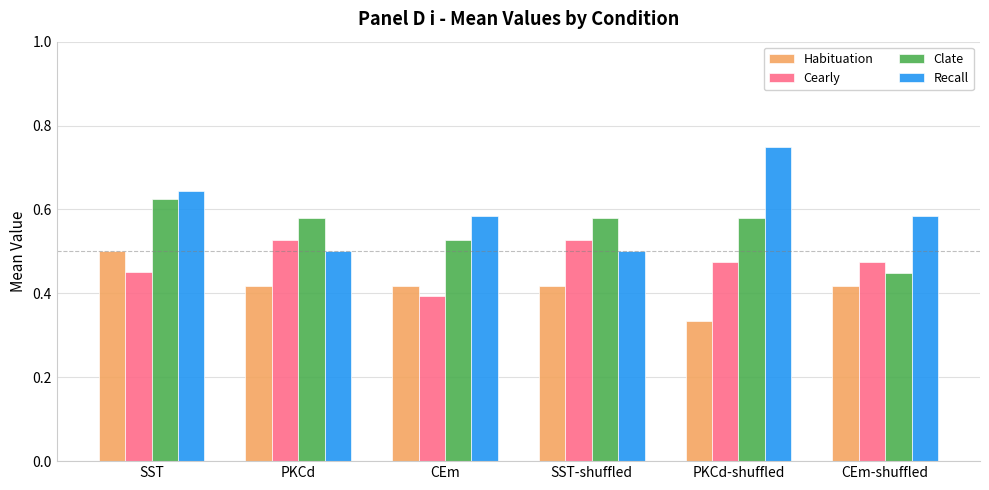

Which category has the lowest value in the Cearly series?

CEm